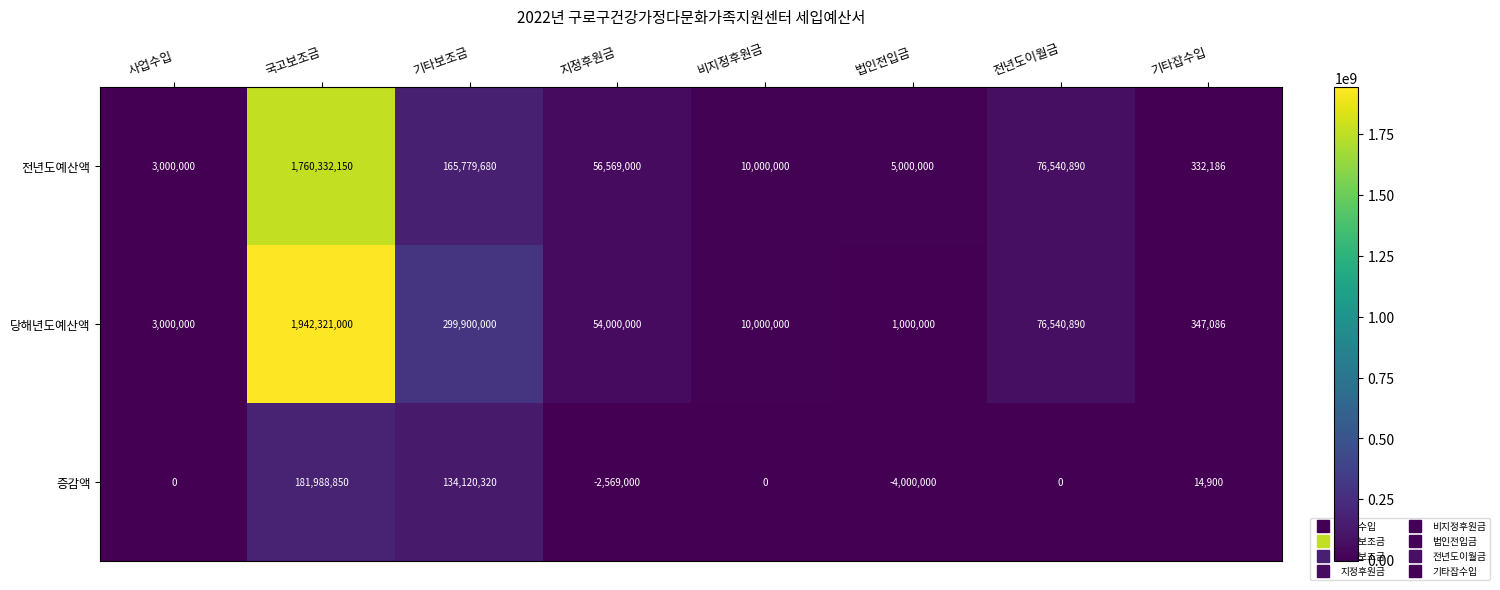

What is the sum of the 증감액 values at 비지정후원금 and 법인전입금?

-4000000